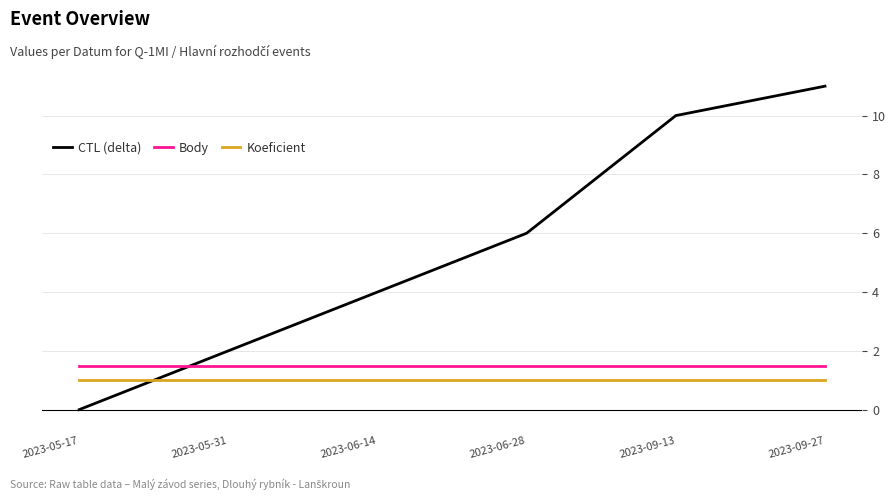

What position from the right is 2023-06-28?

3